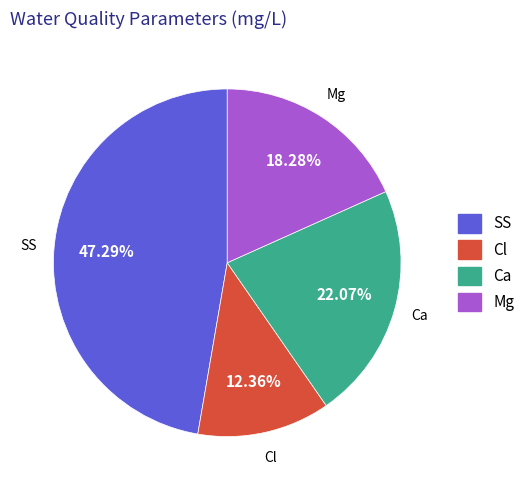

To the nearest percent, what is the average slice percentage?

25%